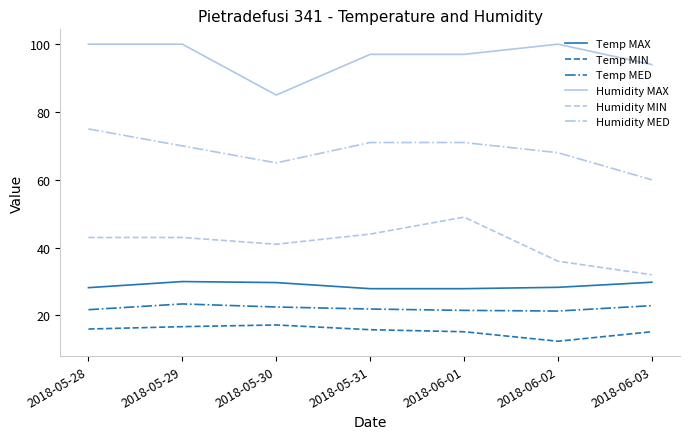

What position from the right is 2018-05-29?

6